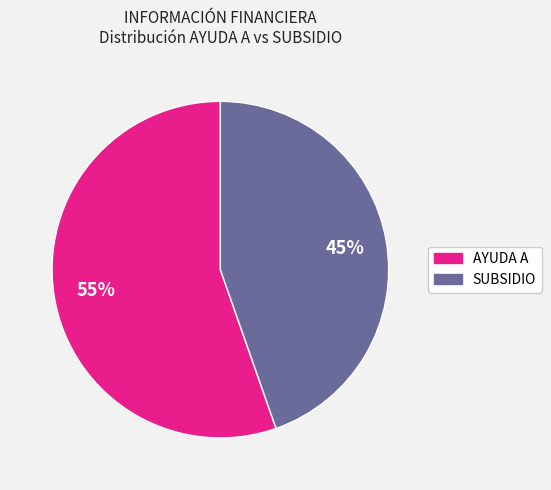

To the nearest percent, what is the combined percentage of AYUDA A and SUBSIDIO?

100%